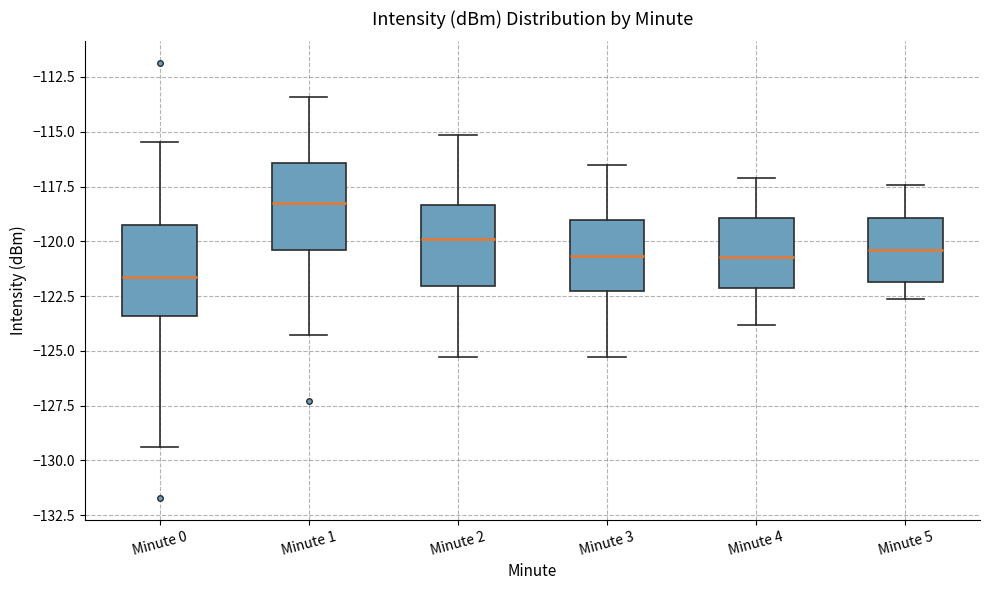

Where does the lower whisker of the box for Minute 3 end on the y-axis? The values are not printed on the chart, so give them approximately, as read against the axis.

-125.5